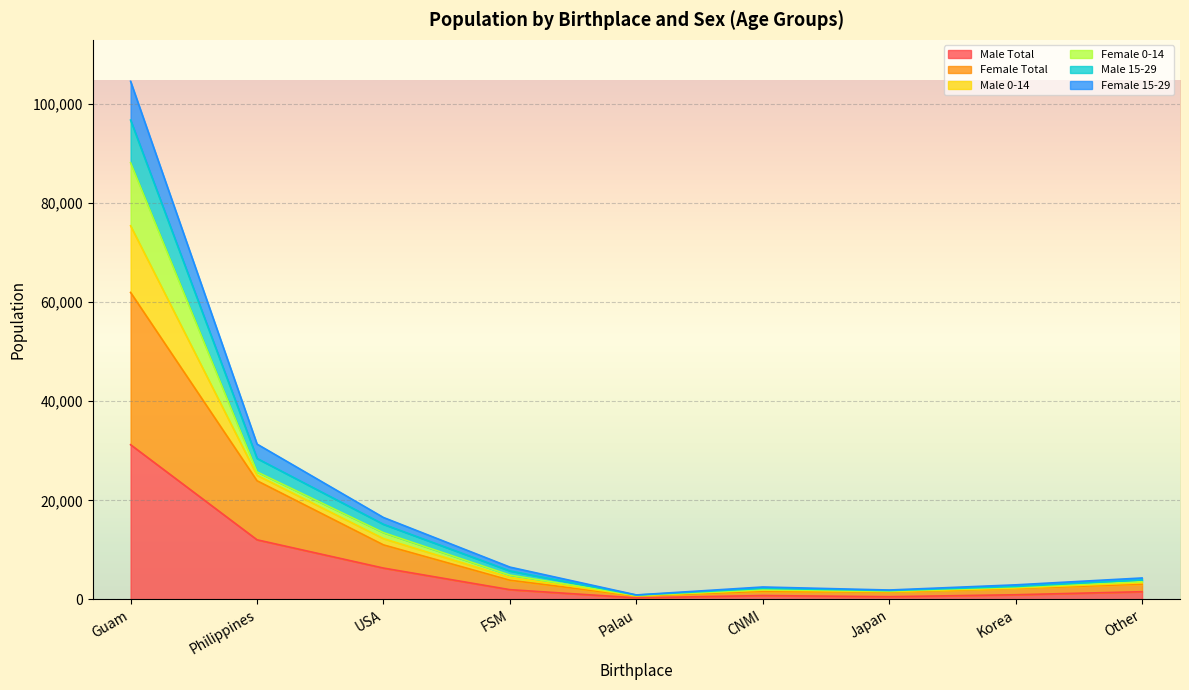

What position from the left is CNMI?

6